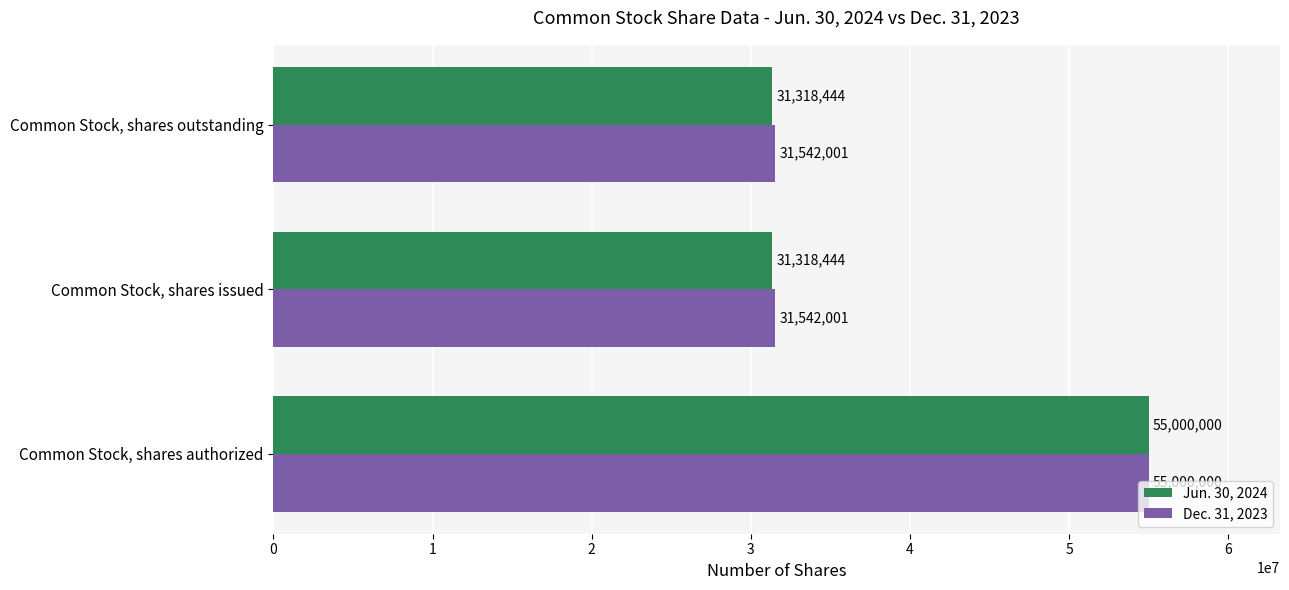

What is the average value of the Dec. 31, 2023 series?

39361334